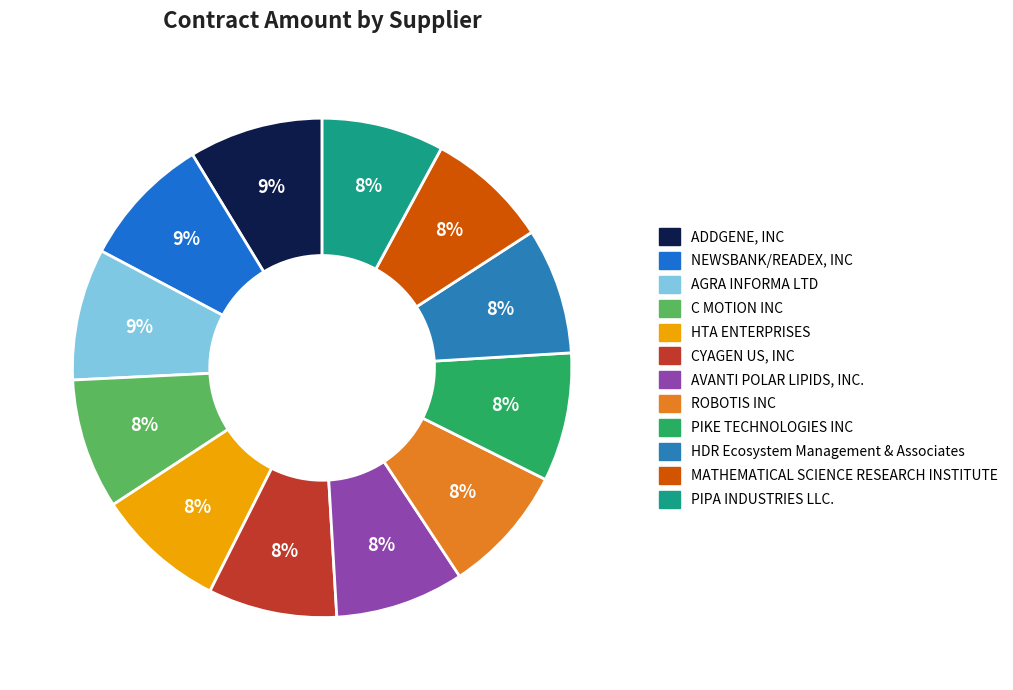

True or false: PIPA INDUSTRIES LLC. accounts for 8% of the total.

True